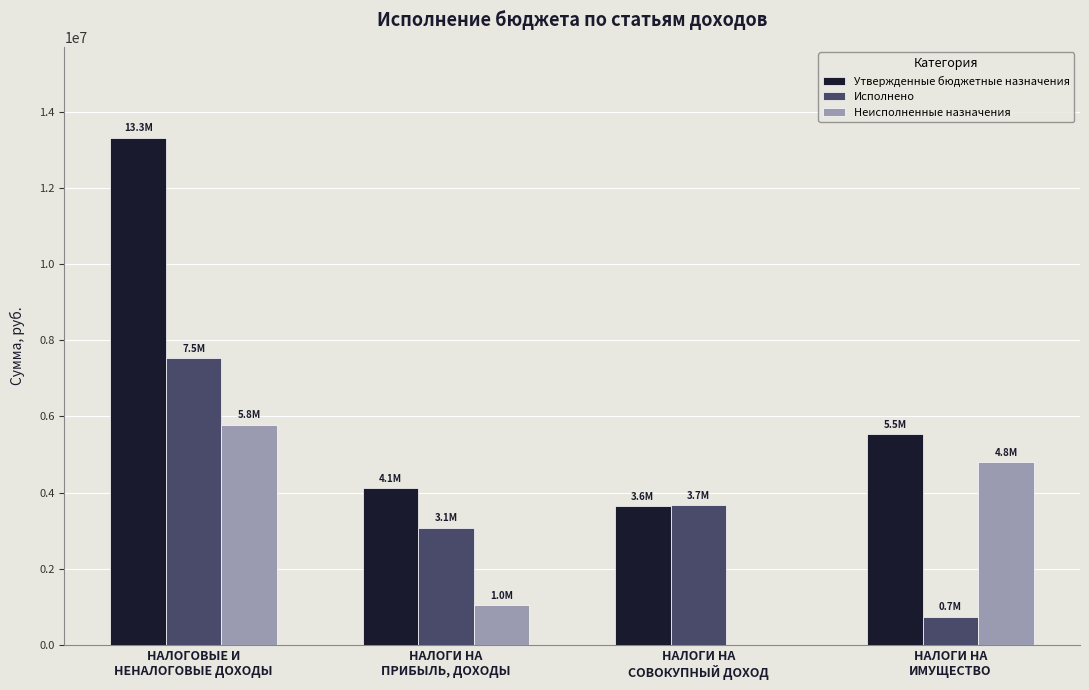

What is the greatest value displayed?

13308800.0